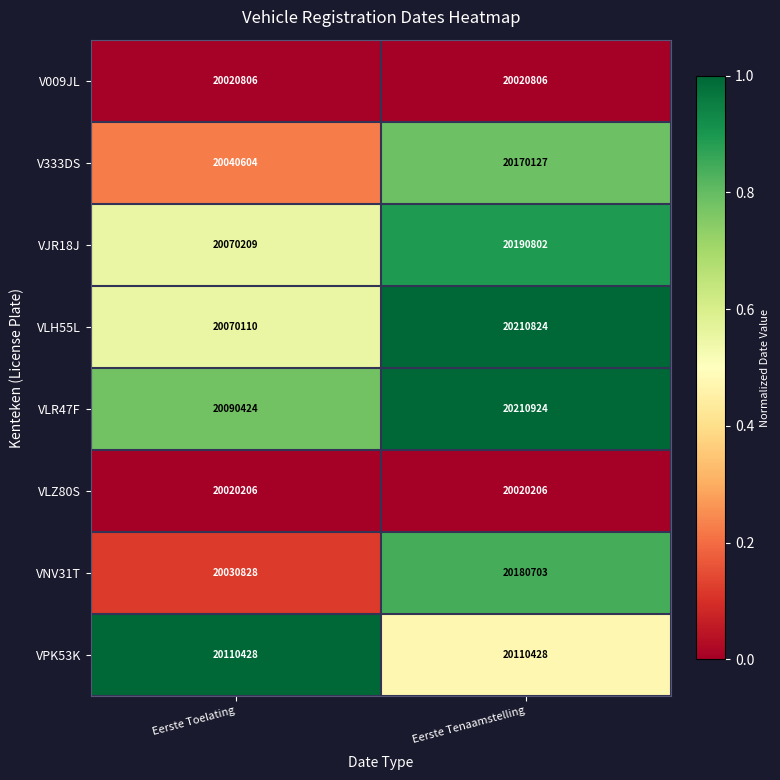

Between Eerste Toelating and Eerste Tenaamstelling, which series saw the biggest shift?

VNV31T